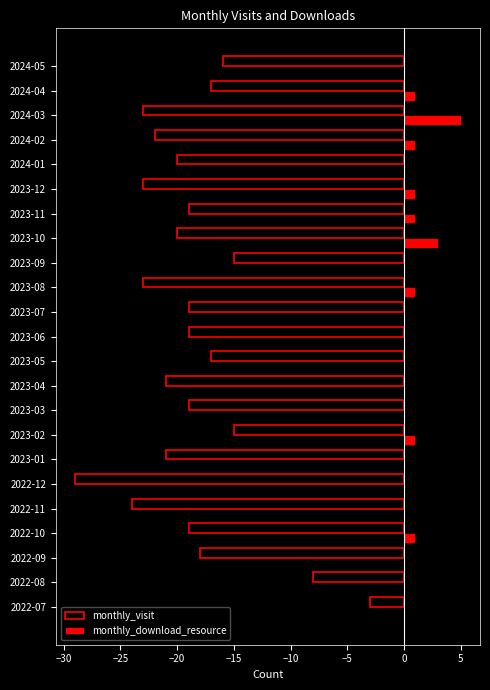

Which category has the highest value across all series?

2024-03